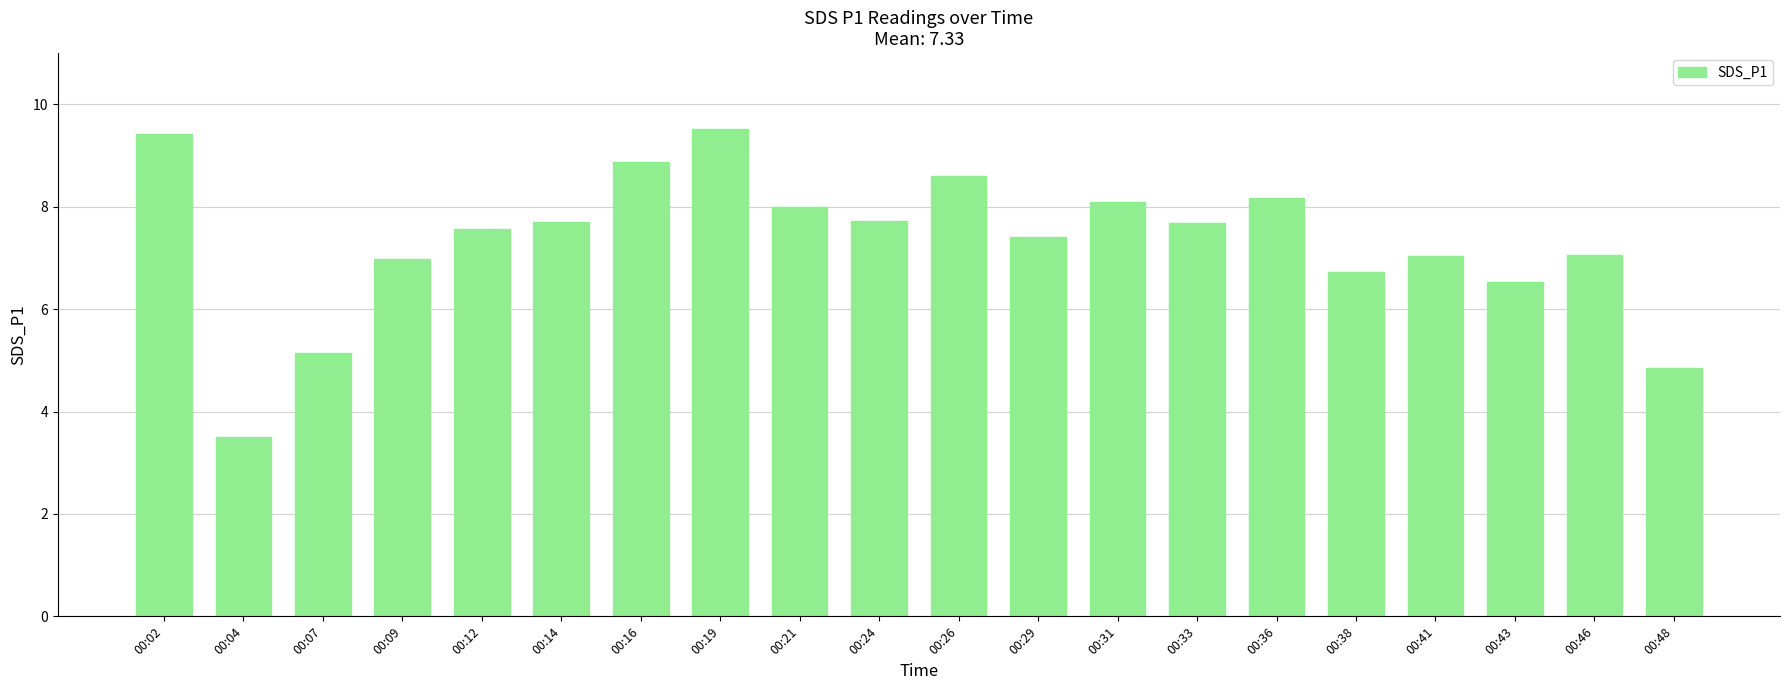

The chart shows a value of 7.6 at 00:12. True or false?

True